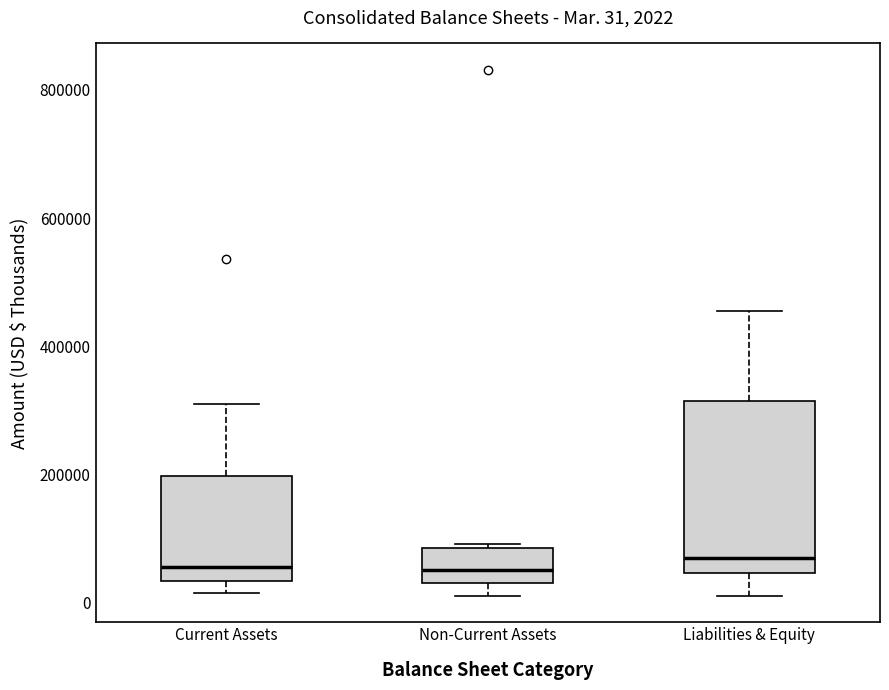

Comparing the boxes themselves (not the whiskers), which one is the tallest?

Liabilities & Equity